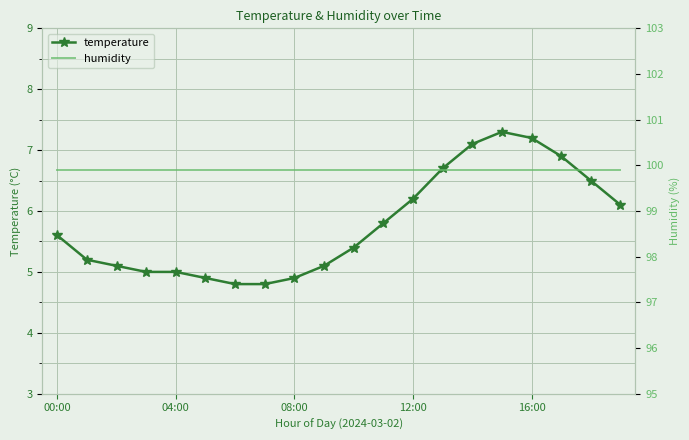

Is it true that temperature equals 2.8 at 16:00?

False